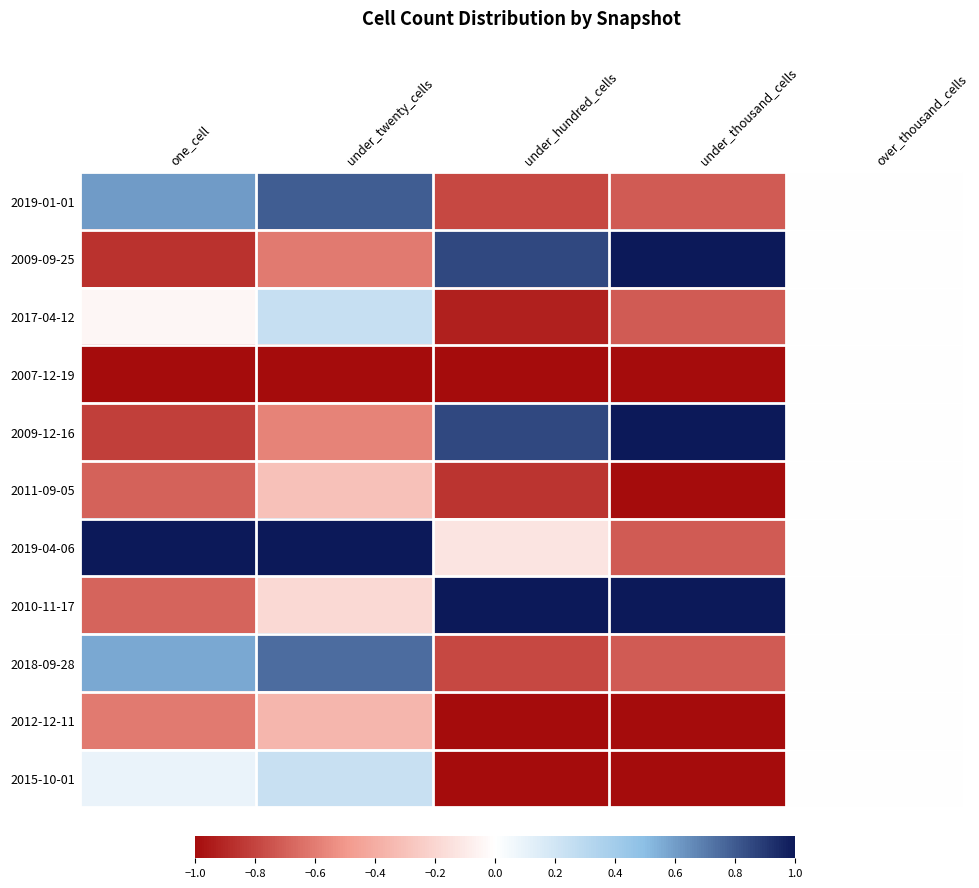

Reading left to right, list all the values displayed in this chart.

2019-01-01: one_cell=0.6	under_twenty_cells=0.8	under_hundred_cells=-0.8	under_thousand_cells=-0.7	over_thousand_cells=0.0
2009-09-25: one_cell=-0.9	under_twenty_cells=-0.6	under_hundred_cells=0.9	under_thousand_cells=1.0	over_thousand_cells=0.0
2017-04-12: one_cell=-0.0	under_twenty_cells=0.2	under_hundred_cells=-0.9	under_thousand_cells=-0.7	over_thousand_cells=0.0
2007-12-19: one_cell=-1.0	under_twenty_cells=-1.0	under_hundred_cells=-1.0	under_thousand_cells=-1.0	over_thousand_cells=0.0
2009-12-16: one_cell=-0.8	under_twenty_cells=-0.6	under_hundred_cells=0.9	under_thousand_cells=1.0	over_thousand_cells=0.0
2011-09-05: one_cell=-0.7	under_twenty_cells=-0.3	under_hundred_cells=-0.9	under_thousand_cells=-1.0	over_thousand_cells=0.0
2019-04-06: one_cell=1.0	under_twenty_cells=1.0	under_hundred_cells=-0.1	under_thousand_cells=-0.7	over_thousand_cells=0.0
2010-11-17: one_cell=-0.7	under_twenty_cells=-0.2	under_hundred_cells=1.0	under_thousand_cells=1.0	over_thousand_cells=0.0
2018-09-28: one_cell=0.6	under_twenty_cells=0.7	under_hundred_cells=-0.8	under_thousand_cells=-0.7	over_thousand_cells=0.0
2012-12-11: one_cell=-0.6	under_twenty_cells=-0.4	under_hundred_cells=-1.0	under_thousand_cells=-1.0	over_thousand_cells=0.0
2015-10-01: one_cell=0.1	under_twenty_cells=0.2	under_hundred_cells=-1.0	under_thousand_cells=-1.0	over_thousand_cells=0.0